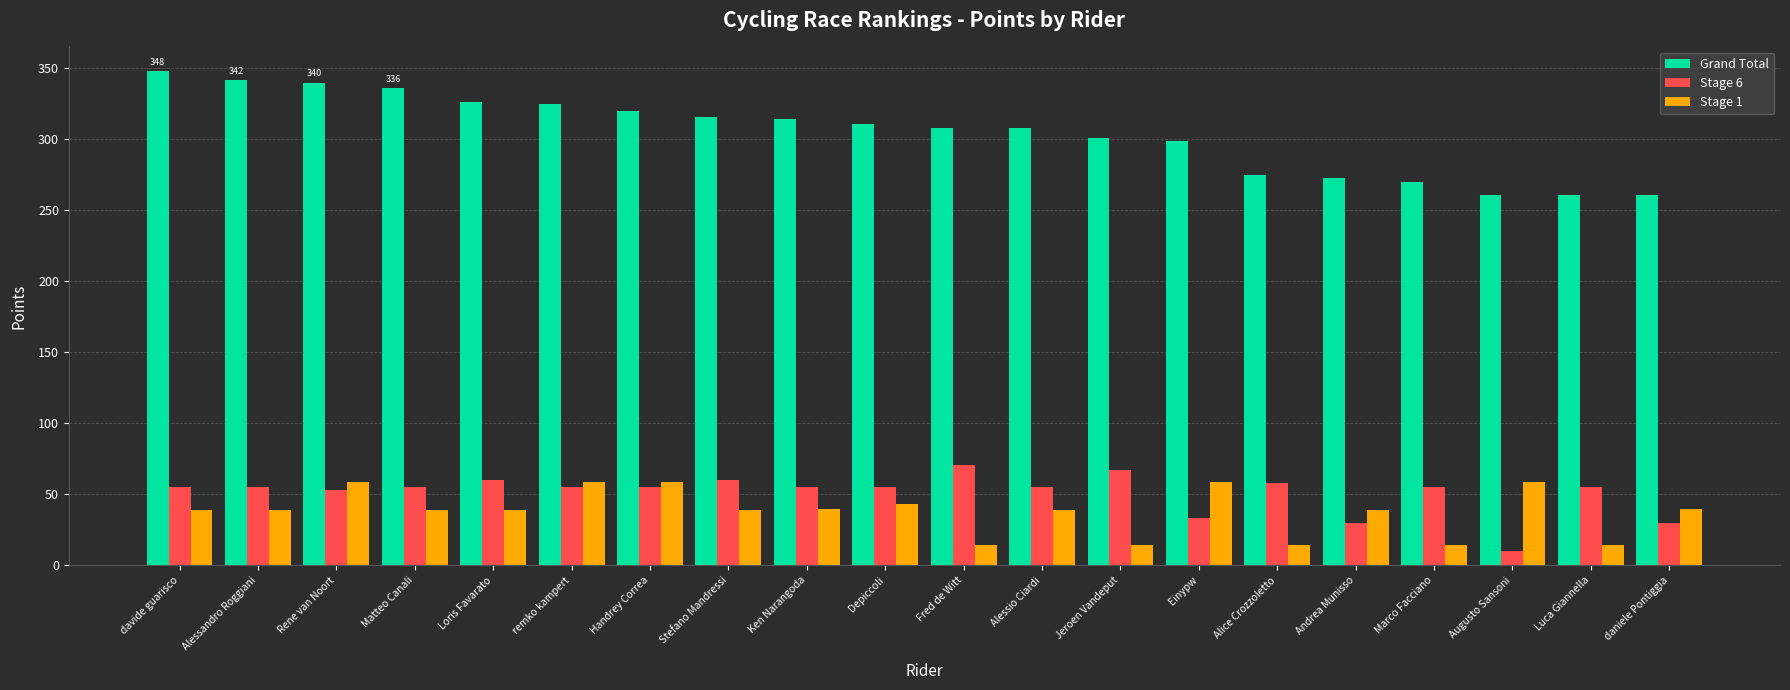

The value of Stage 6 at Alice Crozzoletto is 58. True or false?

True